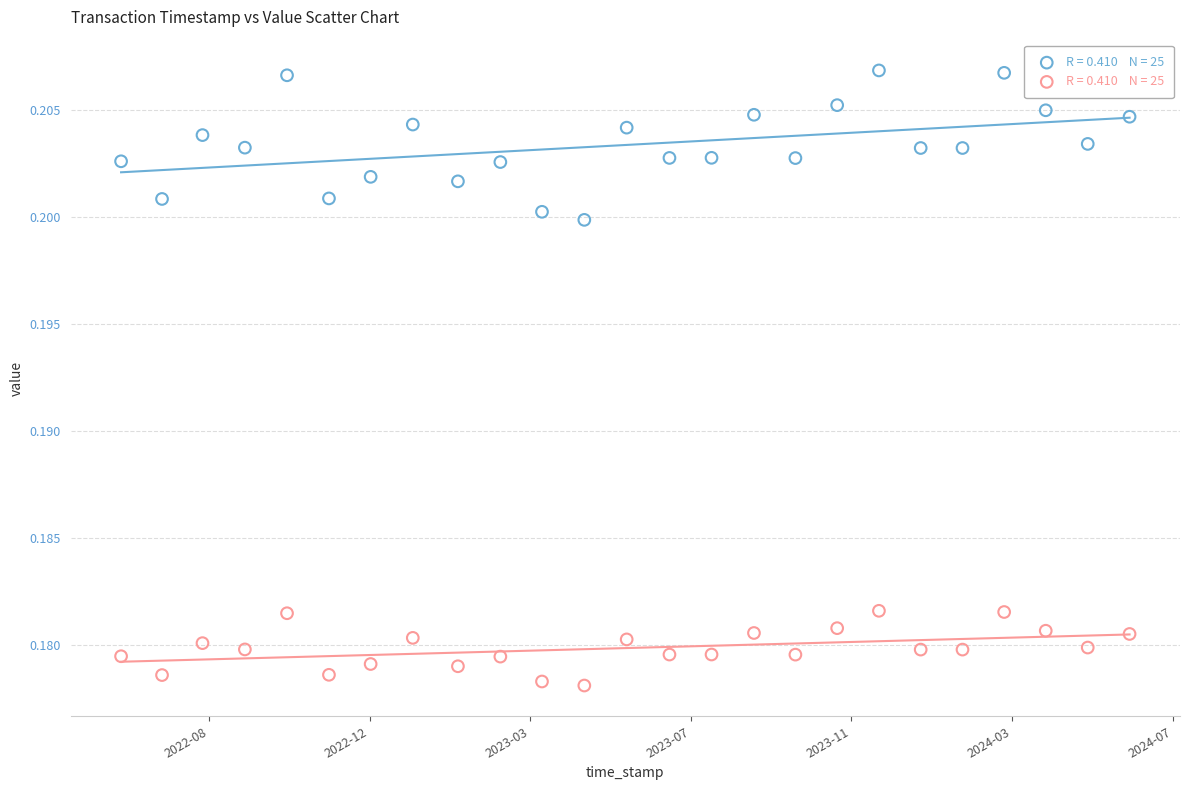

Across all data points, what is the range of X values (max minus min)?

62788894.0